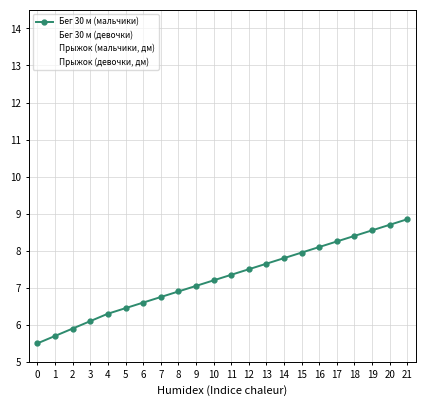

The value of Прыжок (девочки, дм) at 11 is 8.4. True or false?

True